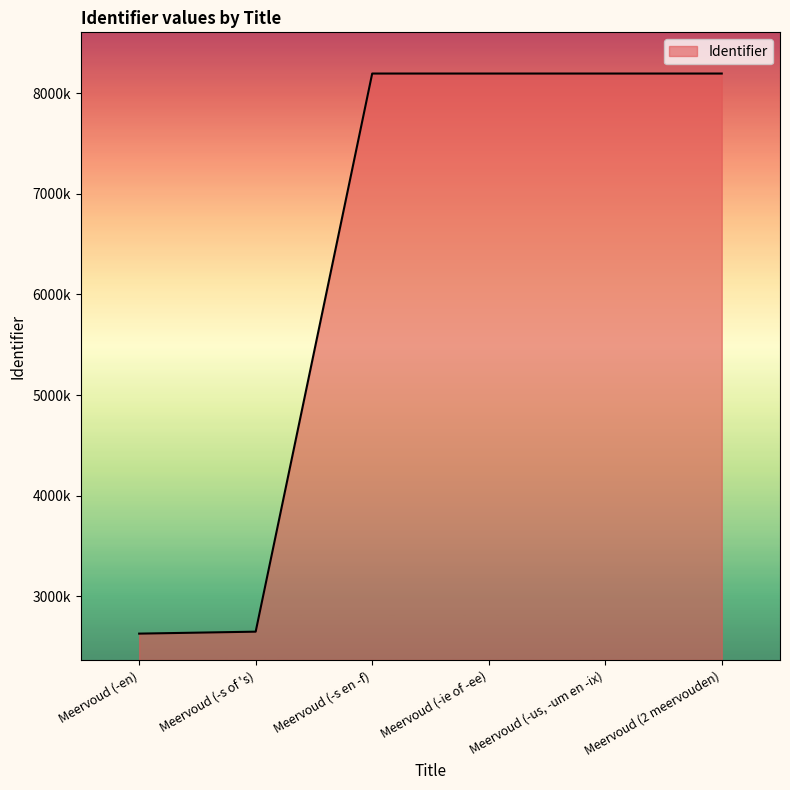

List the labels in order of value, largest first.

Meervoud (2 meervouden), Meervoud (-us, -um en -ix), Meervoud (-ie of -ee), Meervoud (-s en -f), Meervoud (-s of 's), Meervoud (-en)